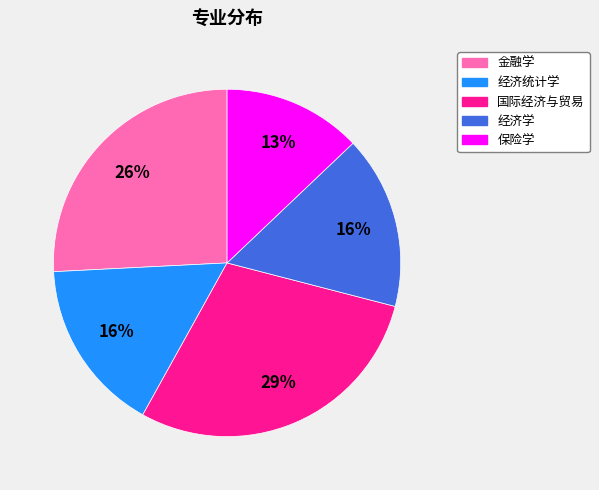

Is there a majority slice in this chart?

No